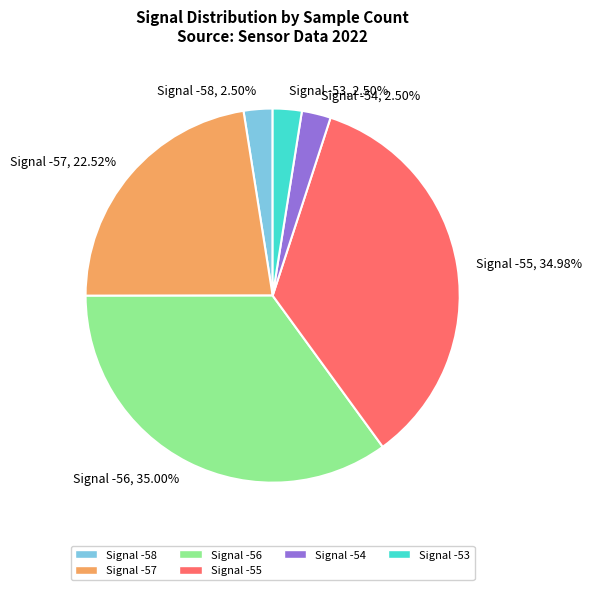

Which has a higher value, Signal -57, 22.52% or Signal -53, 2.50%?

Signal -57, 22.52%